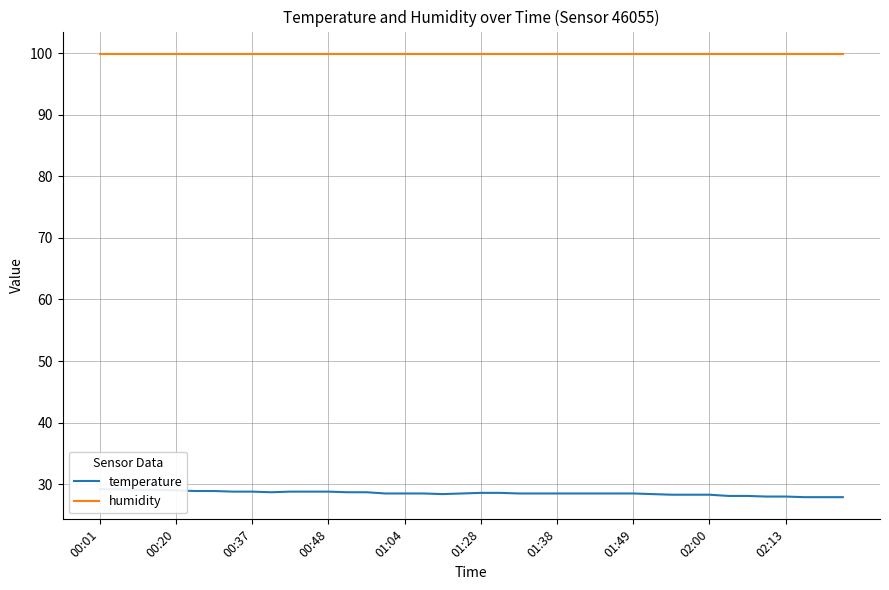

At how many categories does at least one series exceed 42?

40